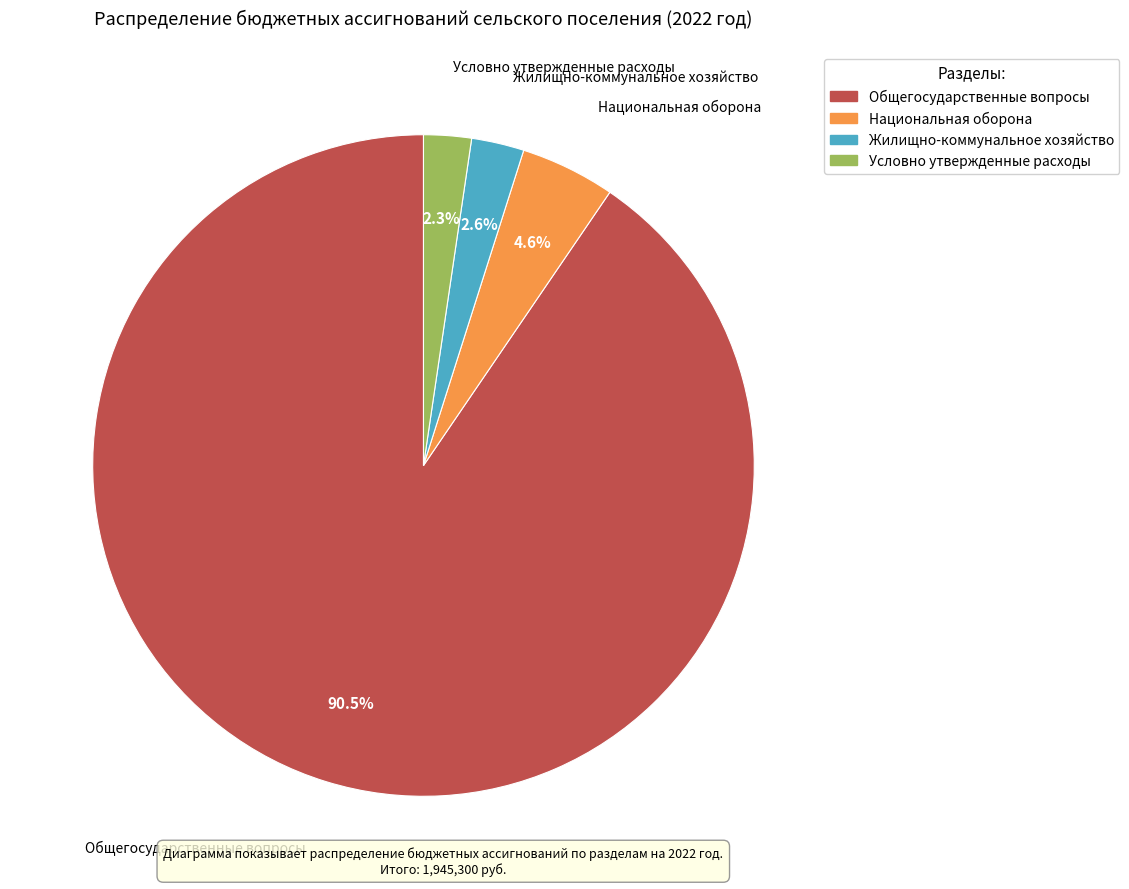

What is the majority slice?

Общегосударственные вопросы